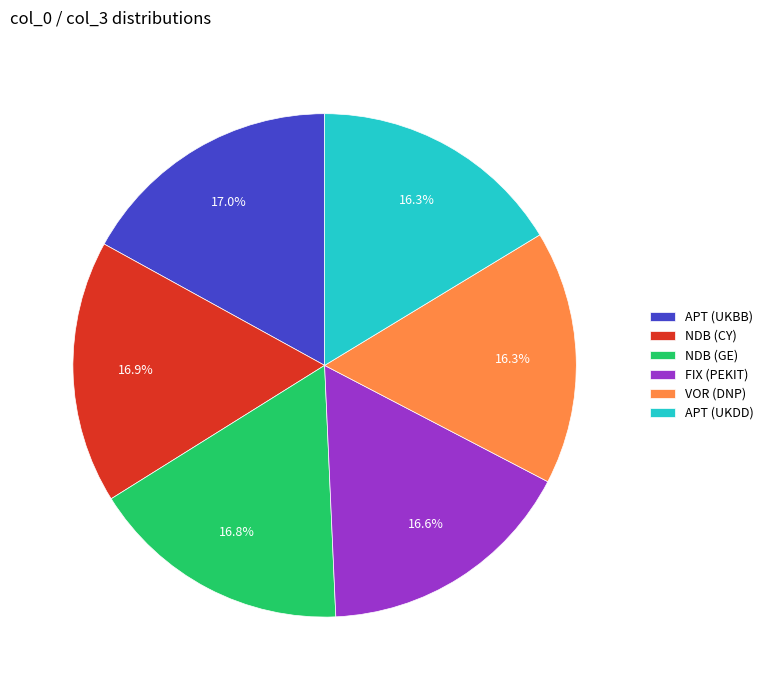

Is there a majority slice in this chart?

No